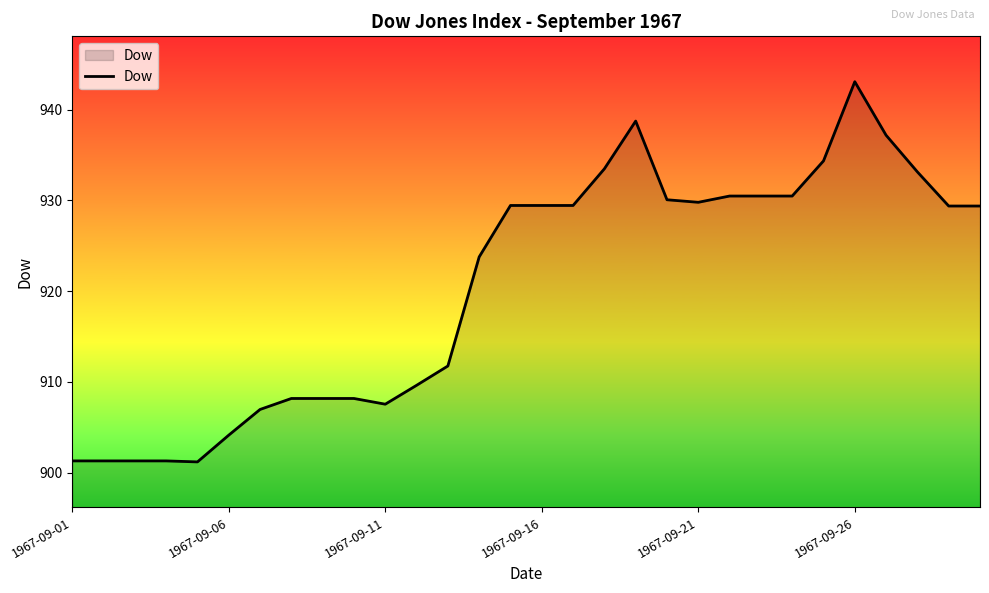

What is the maximum value shown in the chart?

943.1